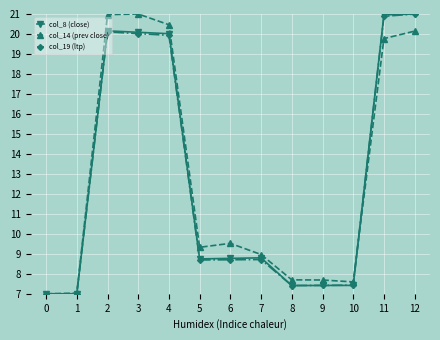

The col_19 (ltp) series shows 20.0 at 3. True or false?

True